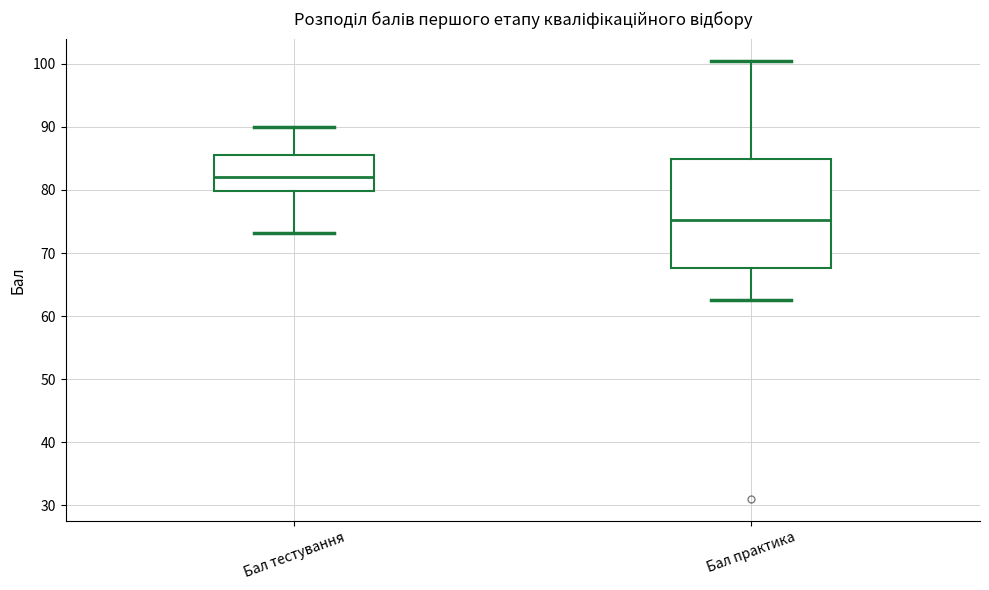

Which box's median line is the lowest?

Бал практика